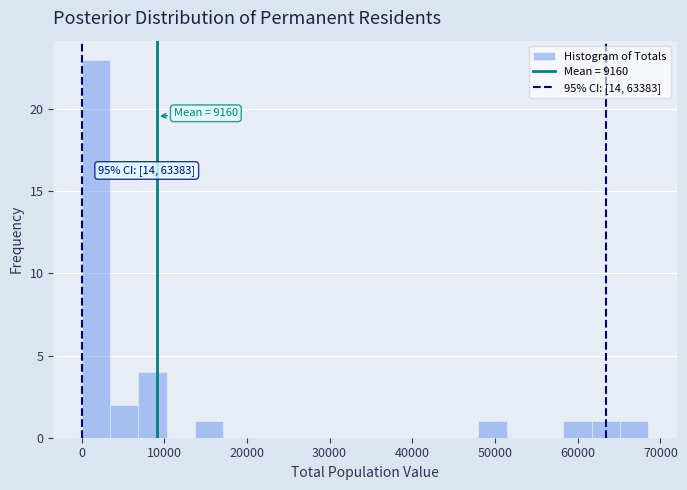

Read against the x-axis, roughly where is the centre of the tallest bar?

2000